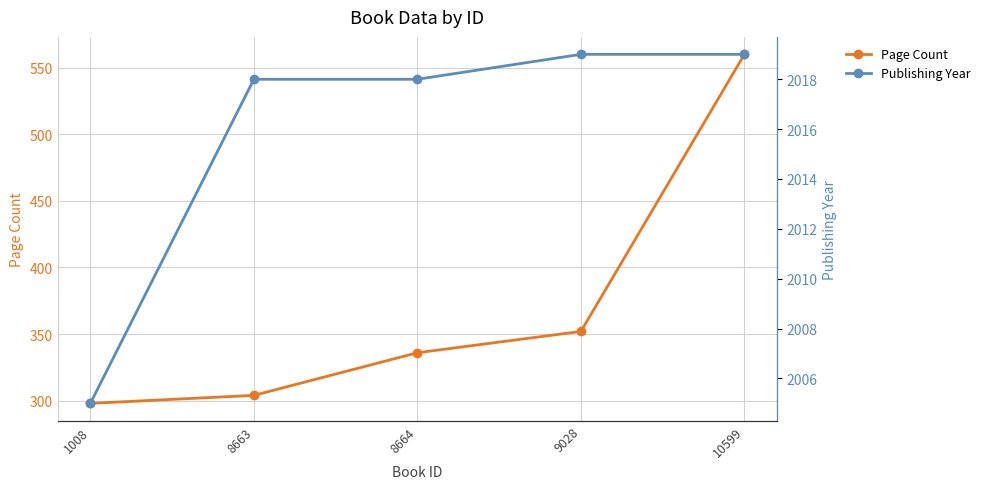

What is the lowest value of the Publishing Year series?

2005